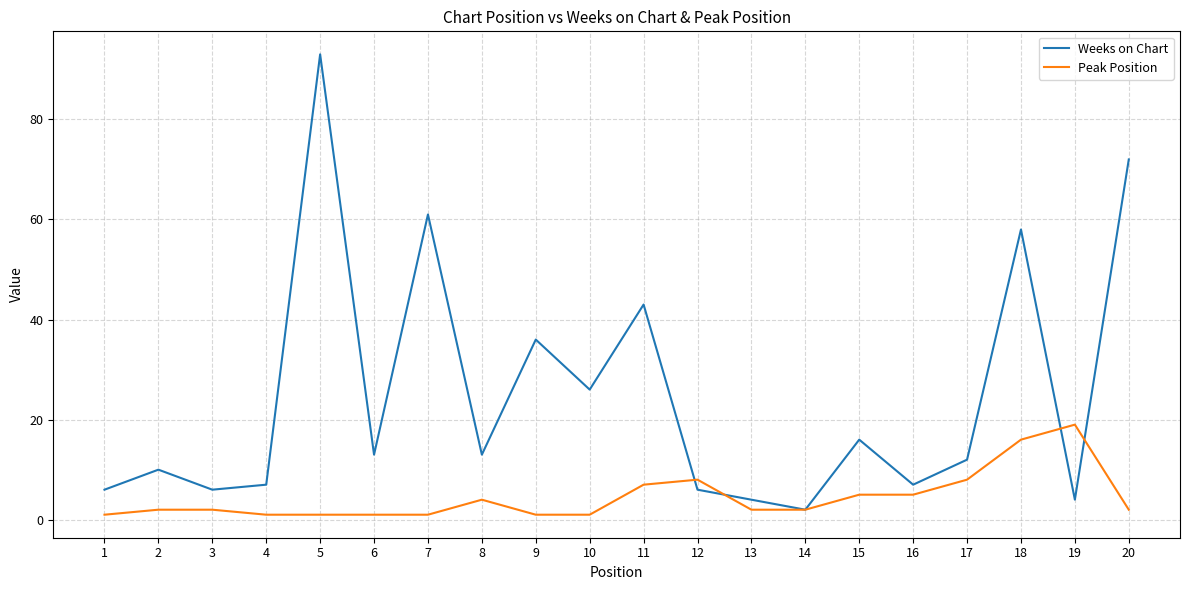

What is the difference between the maximum and minimum values in the Weeks on Chart series?

91